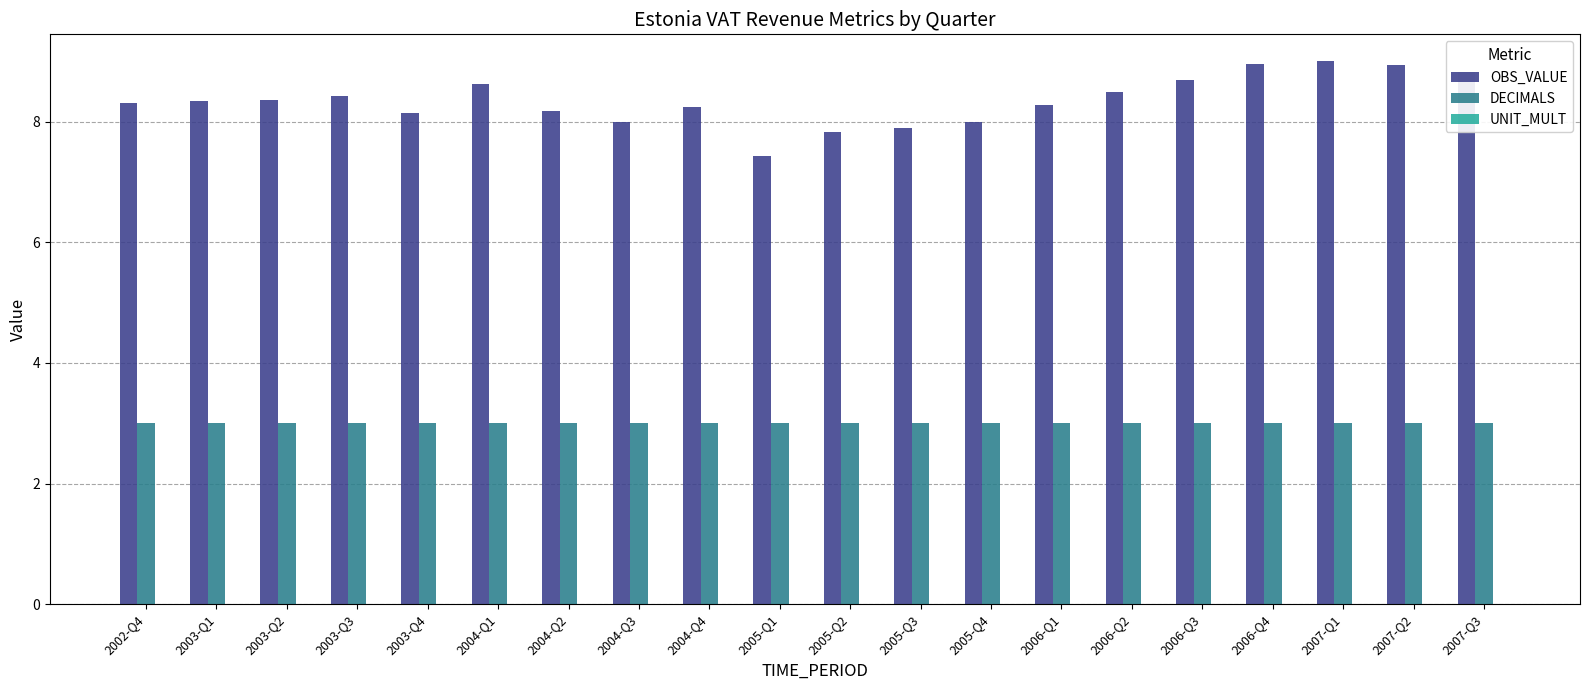

What is the maximum value shown in the chart?

9.0